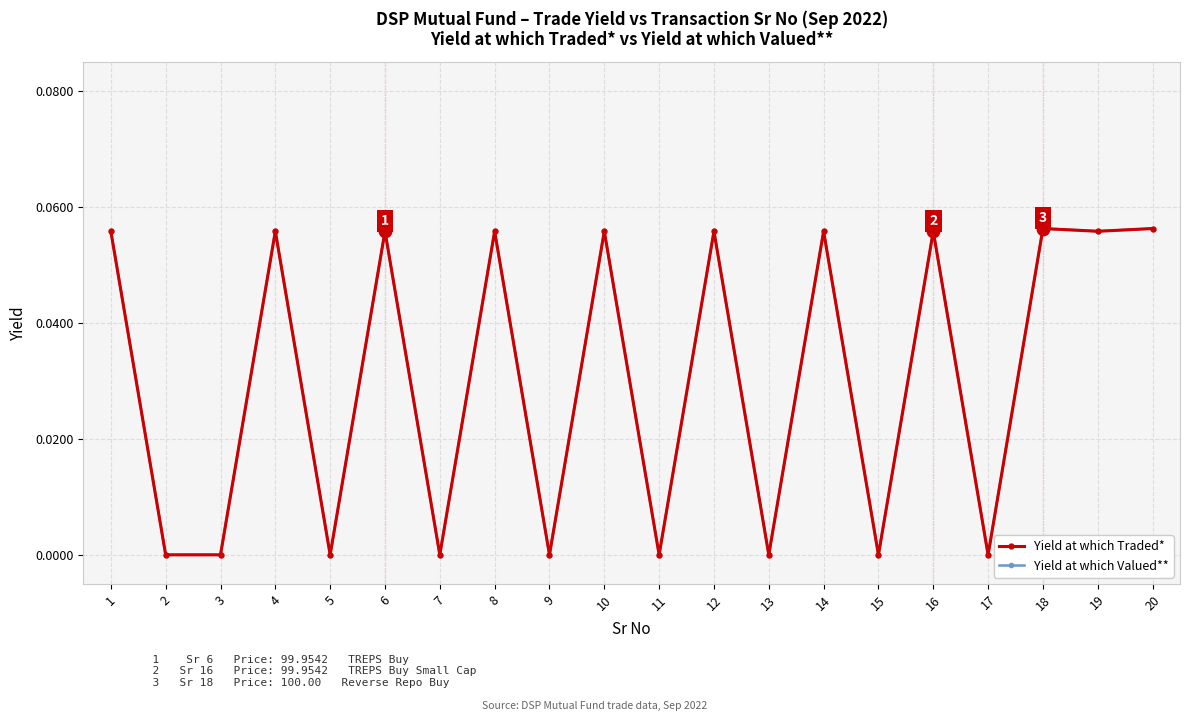

Does the chart have visible grid lines?

Yes